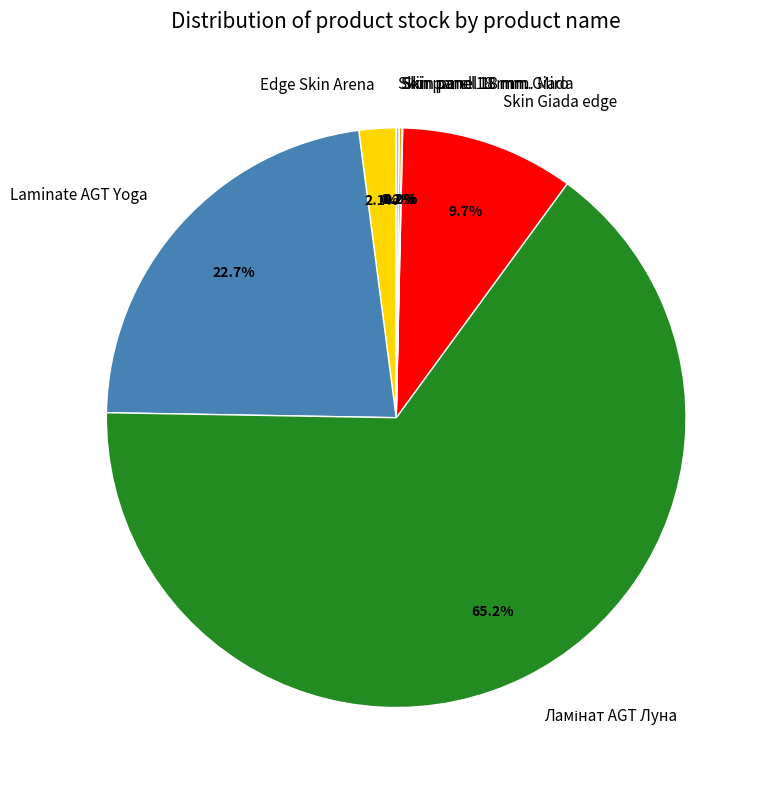

Do Edge Skin Arena and Skin Giada edge together represent more than half of the pie?

No